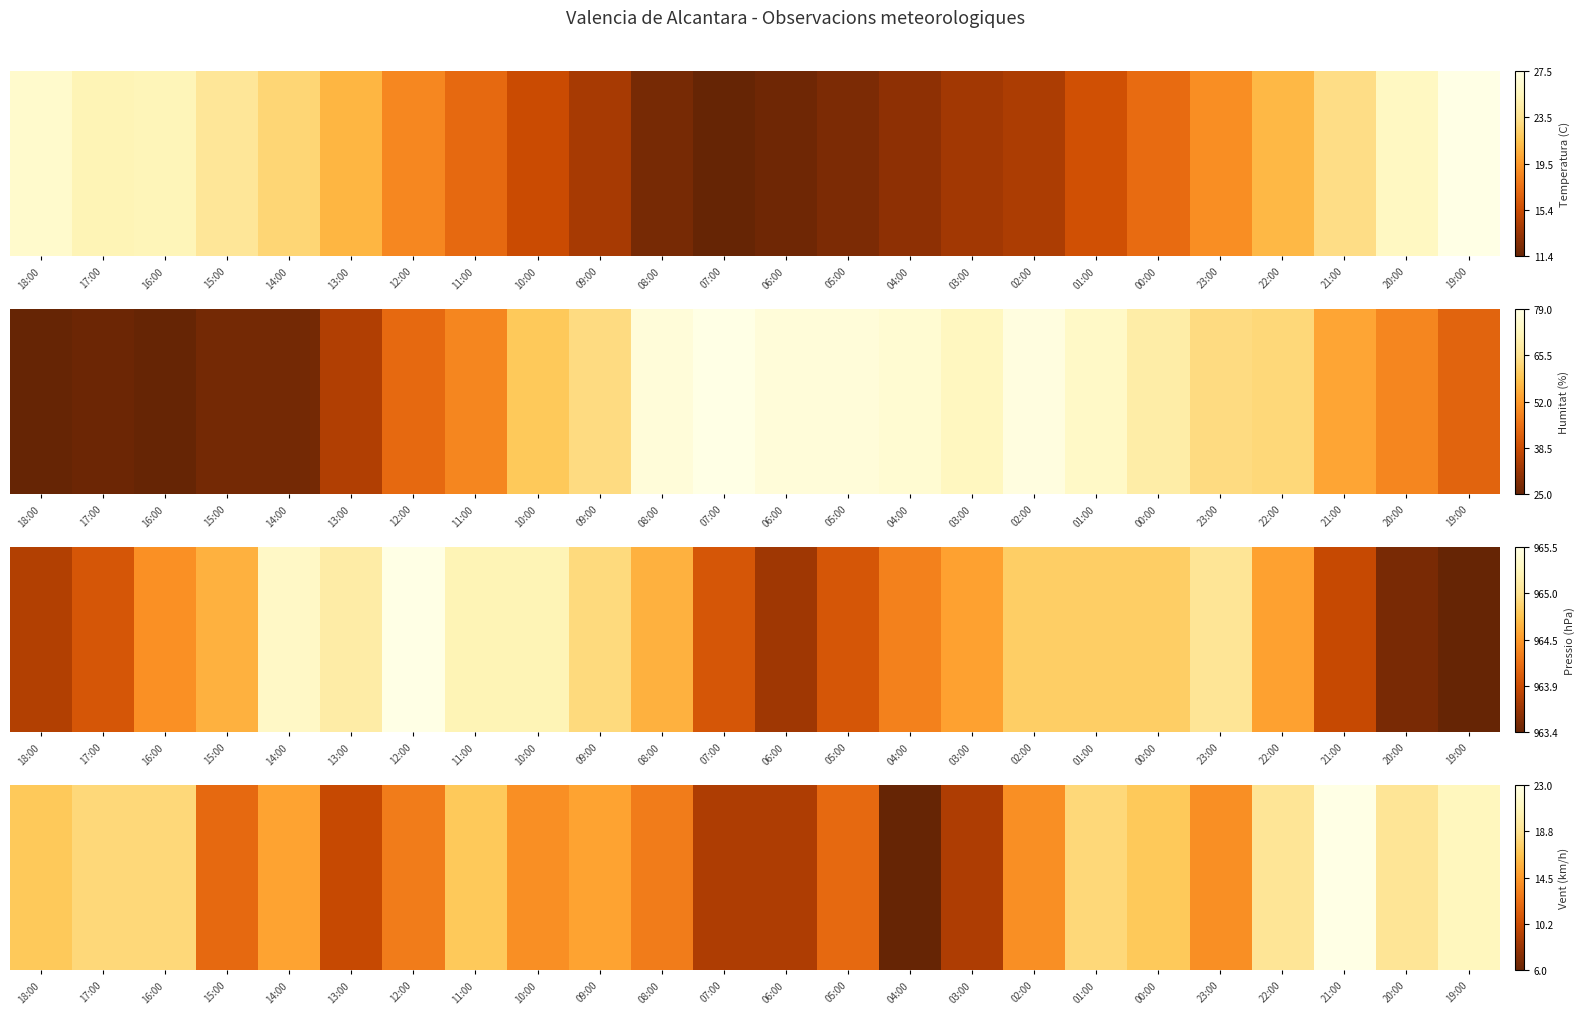

True or false: the data shows 0.2 at 03:00.

True